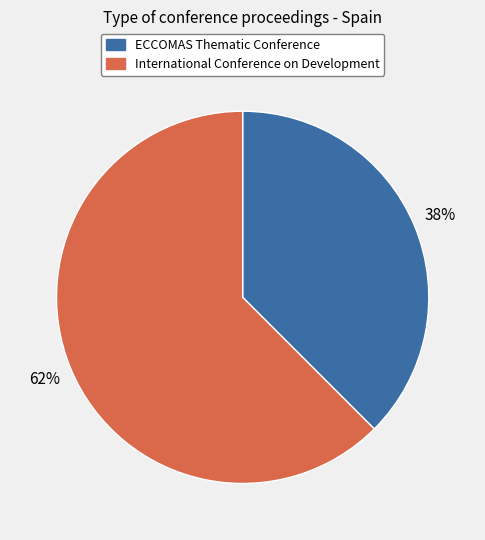

To the nearest percent, what is the average slice percentage?

50%